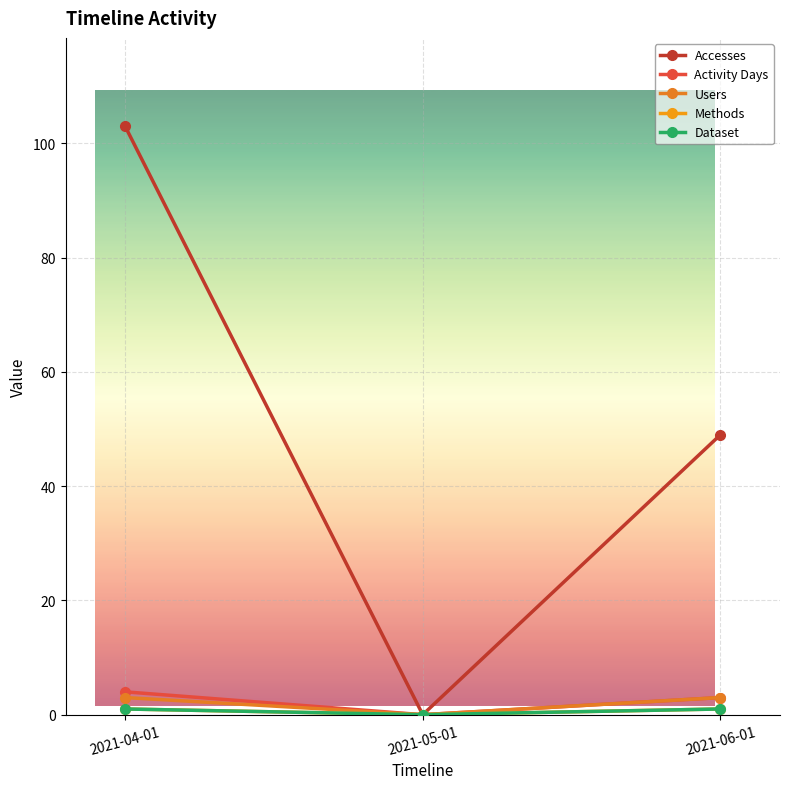

At how many categories does at least one series exceed 55?

1